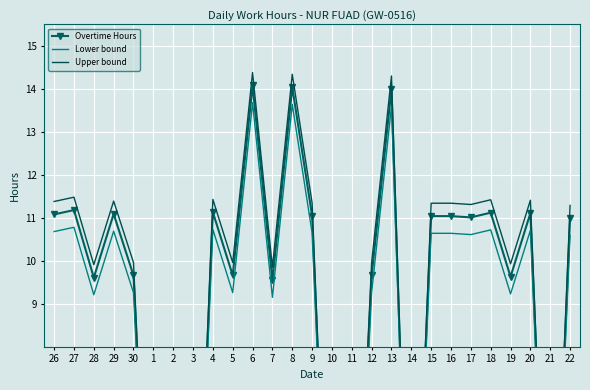

Where is the first local minimum for Lower bound?

28